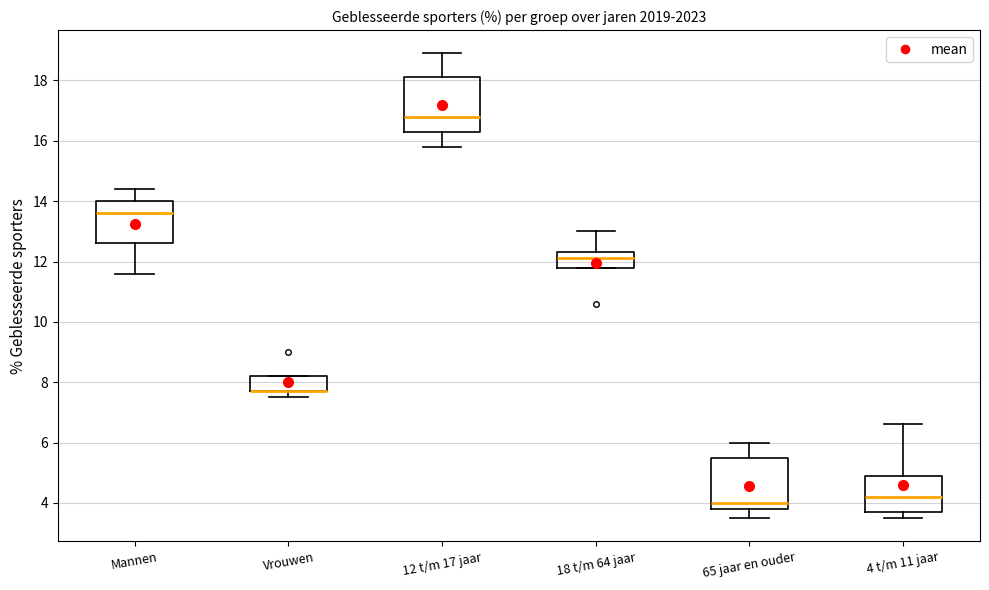

Reading left to right, read every box against the y-axis: the position of its median line, the range the box covers, and the ends of its whiskers. The values are not printed on the chart, so give them approximately, as read against the axis.

Mannen: median 13.6, box 12.6 to 14.0, whiskers 11.6 to 14.4
Vrouwen: median 7.8 (drawn on the box's lower edge), box 7.8 to 8.2, whiskers 7.6 to 8.2
12 t/m 17 jaar: median 16.8, box 16.4 to 18.2, whiskers 15.8 to 19.0
18 t/m 64 jaar: median 12.2, box 11.8 to 12.4, whiskers 11.8 to 13.0
65 jaar en ouder: median 4.0, box 3.8 to 5.6, whiskers 3.6 to 6.0
4 t/m 11 jaar: median 4.2, box 3.8 to 5.0, whiskers 3.6 to 6.6